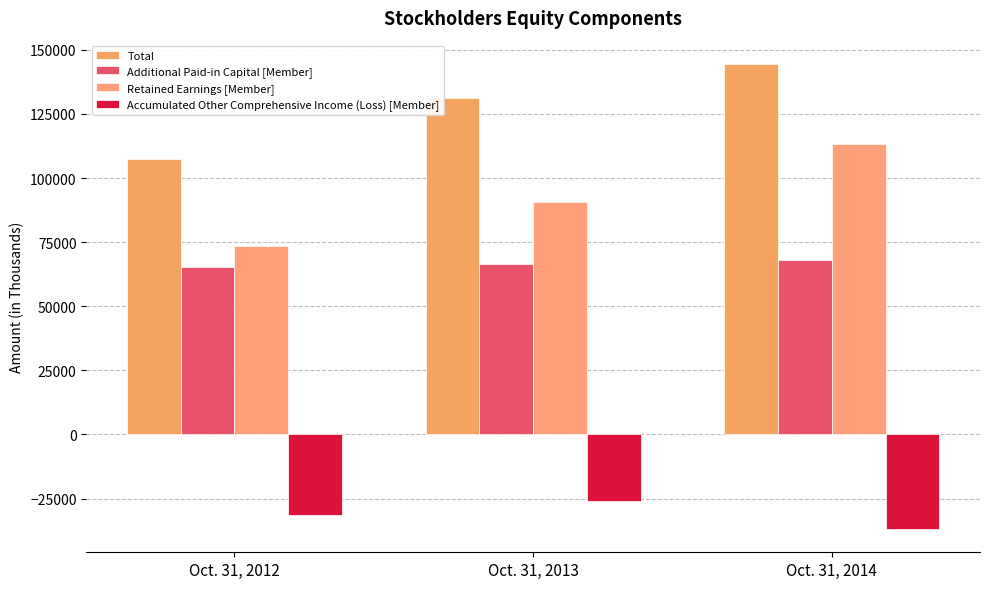

Reading right to left, list all the values displayed in this chart.

Total: Oct. 31, 2014=144519	Oct. 31, 2013=131149	Oct. 31, 2012=107403
Additional Paid-in Capital [Member]: Oct. 31, 2014=68035	Oct. 31, 2013=66312	Oct. 31, 2012=65120
Retained Earnings [Member]: Oct. 31, 2014=113193	Oct. 31, 2013=90749	Oct. 31, 2012=73425
Accumulated Other Comprehensive Income (Loss) [Member]: Oct. 31, 2014=-36881	Oct. 31, 2013=-26082	Oct. 31, 2012=-31311